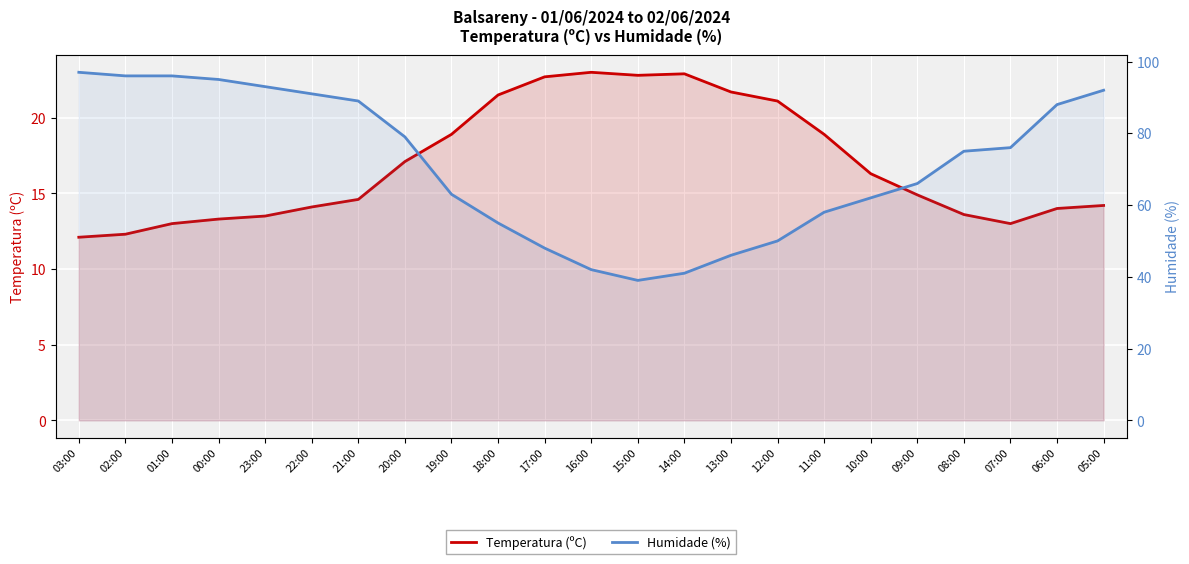

Where is the first local minimum for Humidade (%)?

15:00